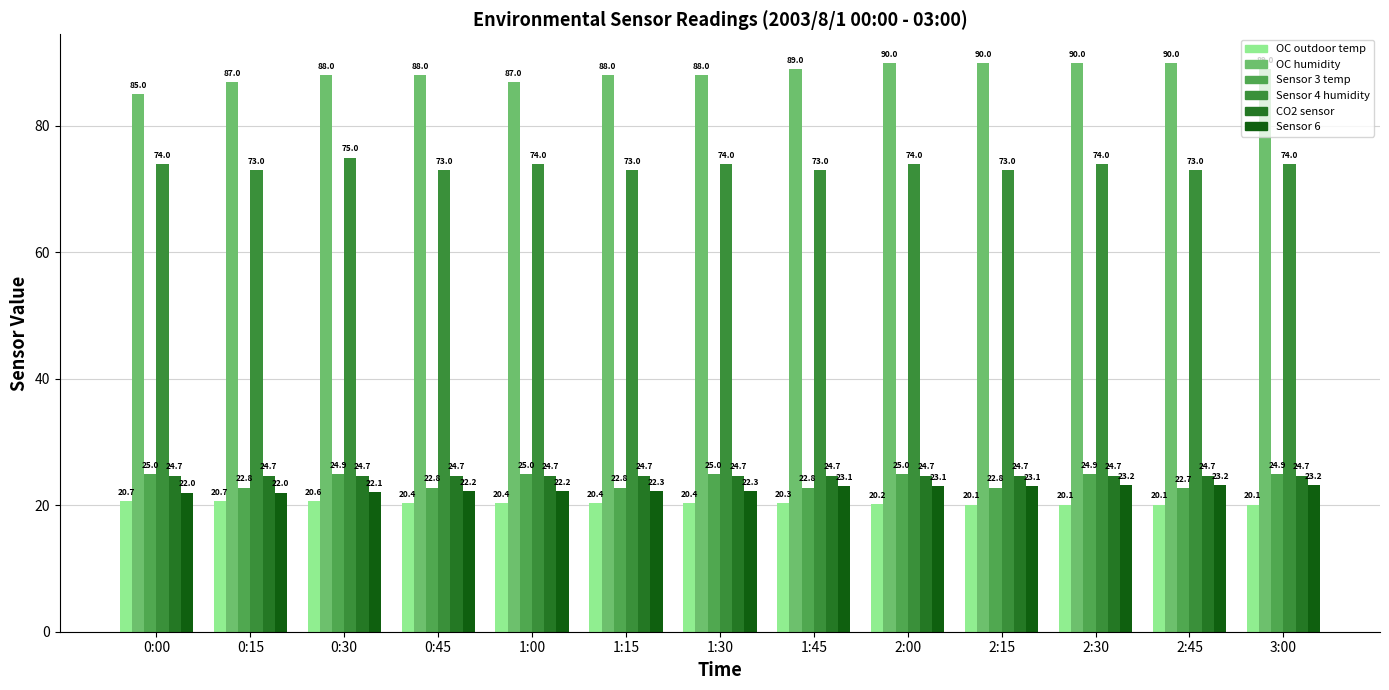

How many distinct data groups are displayed?

6